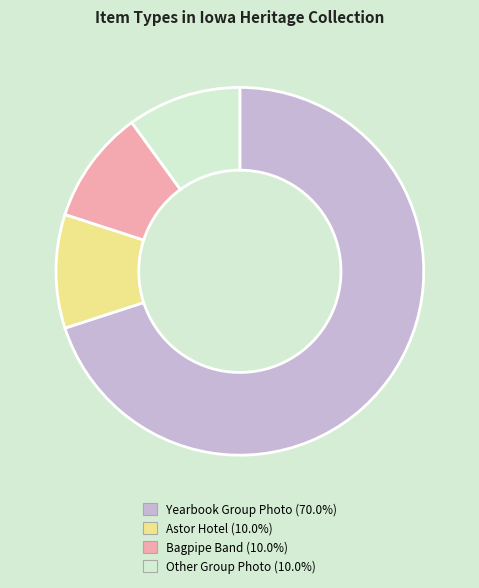

What is the majority slice?

Yearbook Group Photo